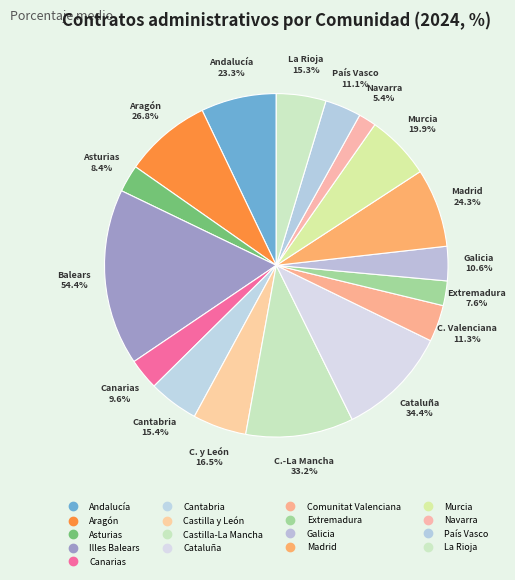

To the nearest percent, what portion does Navarra represent?

2%